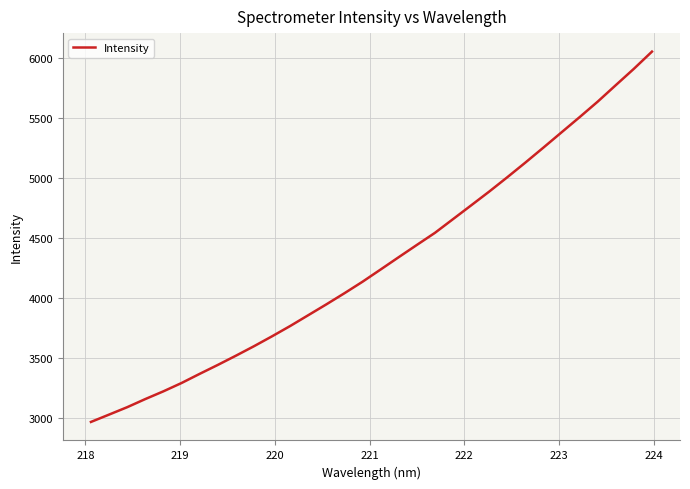

What is the smallest value displayed?

2966.3